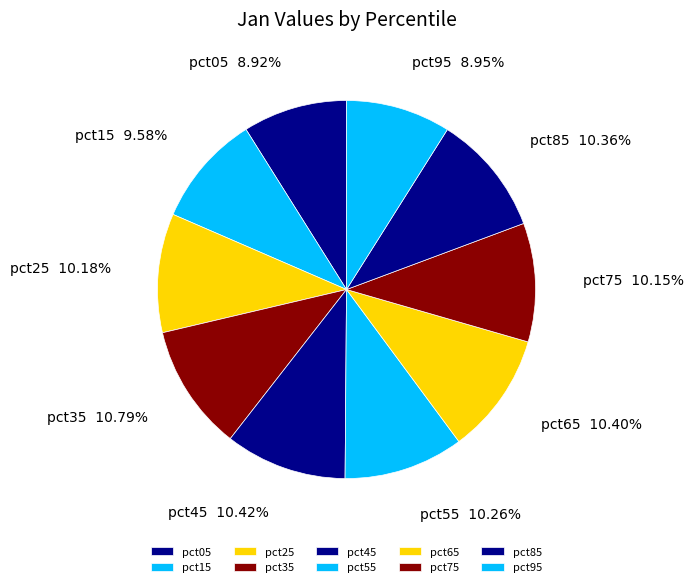

Is it true that pct45 is 19% of the pie?

False